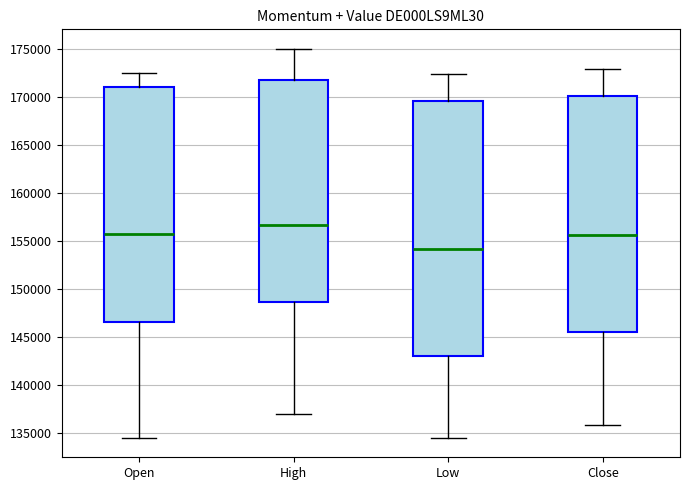

Reading left to right, transcribe this box plot: for each box, give where its median line is, the range the box spans, and where its two whiskers end, as read against the y-axis. The values are not printed on the chart, so give them approximately, as read against the axis.

Open: median 156000, box 146500 to 171000, whiskers 134500 to 172500
High: median 156500, box 148500 to 172000, whiskers 137000 to 175000
Low: median 154000, box 143000 to 169500, whiskers 134500 to 172500
Close: median 155500, box 145500 to 170000, whiskers 136000 to 173000